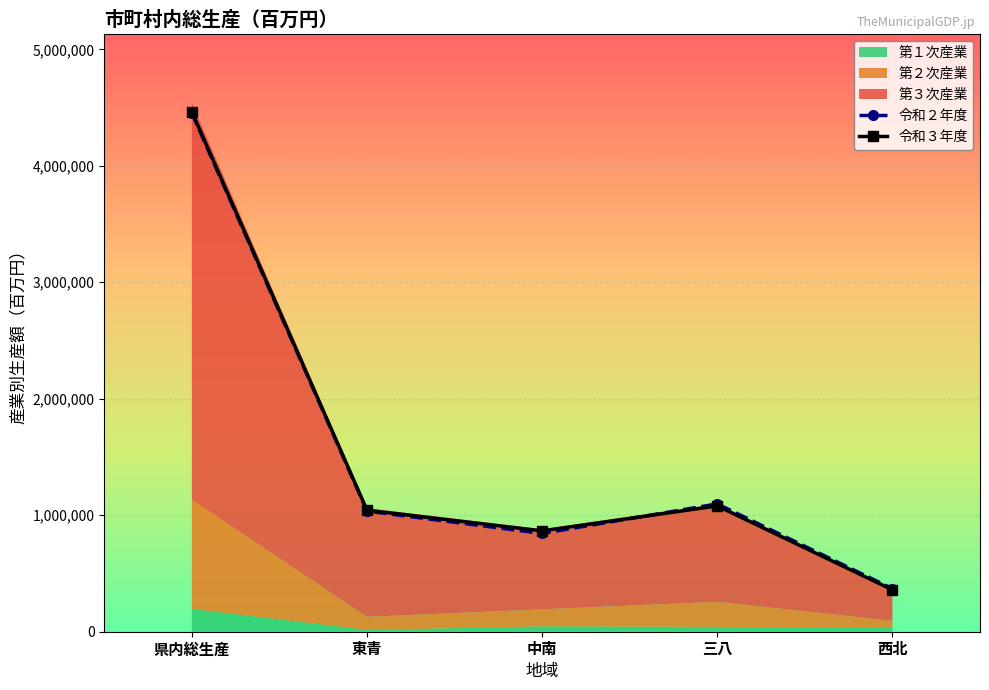

The value of 令和２年度 at 県内総生産 is 7549473. True or false?

False